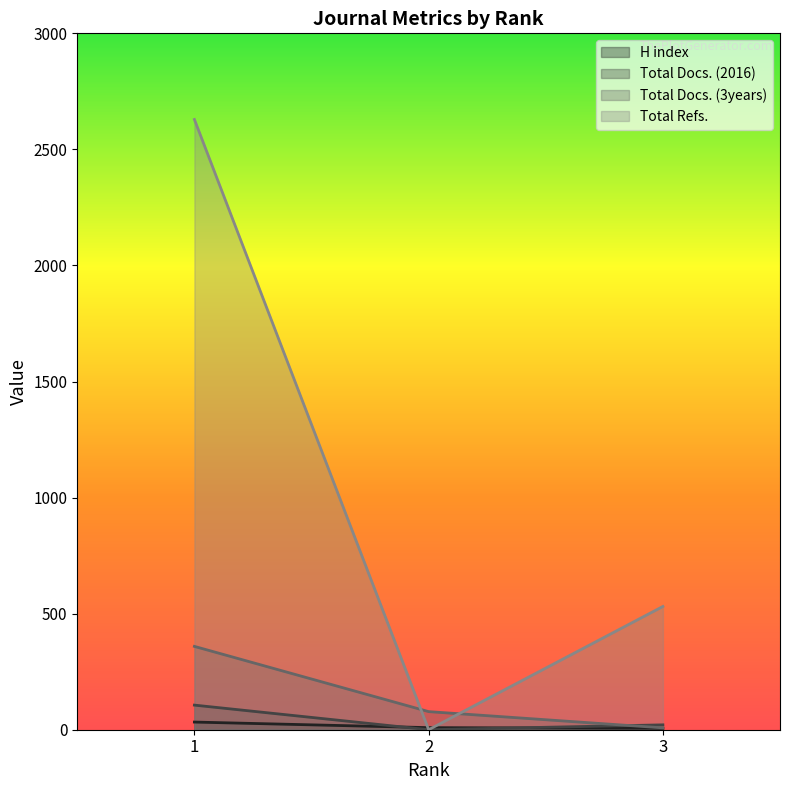

What is the difference between the highest and lowest values at 2?

78